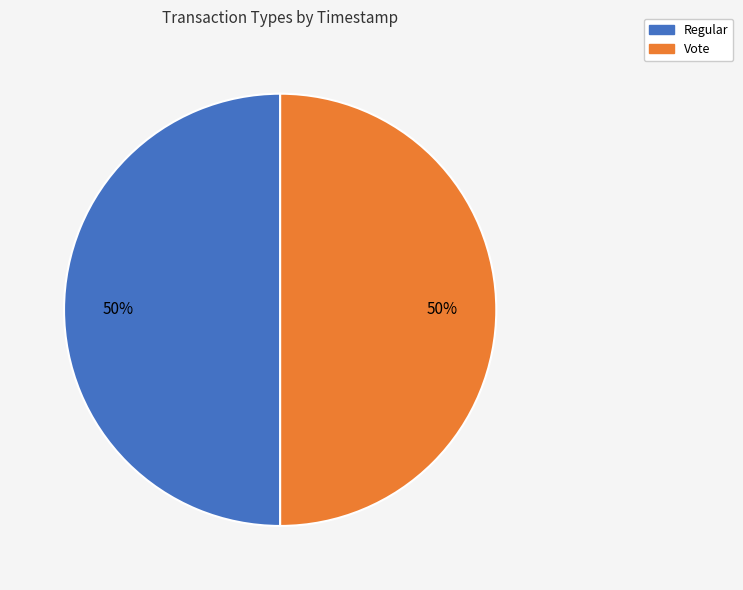

How many segments does this pie chart have?

2